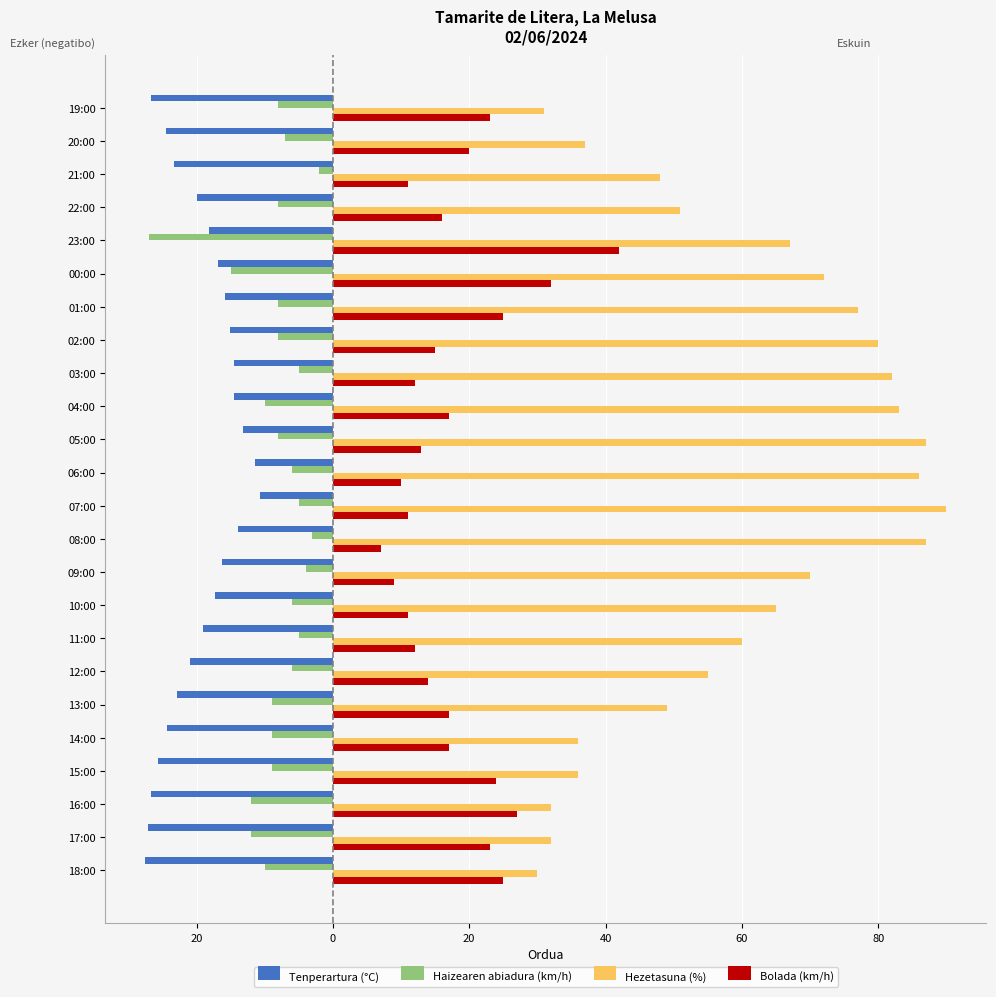

What is the minimum value for Bolada (km/h)?

7.0